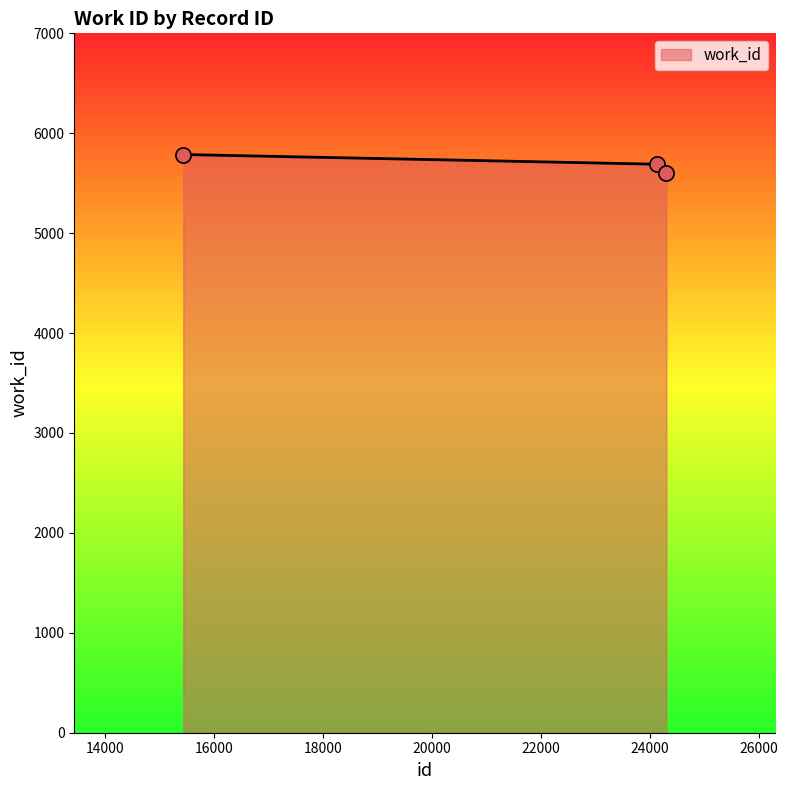

What is the average value?

5692